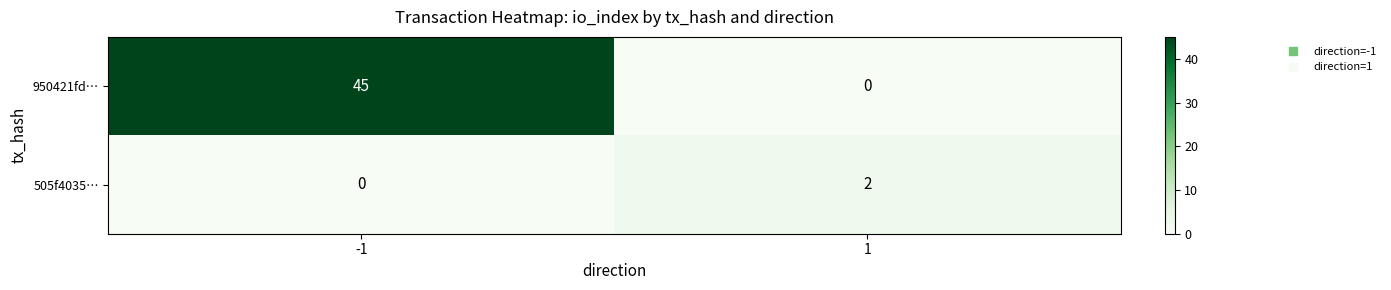

What is the difference between the maximum and minimum values in the 950421fd… series?

45